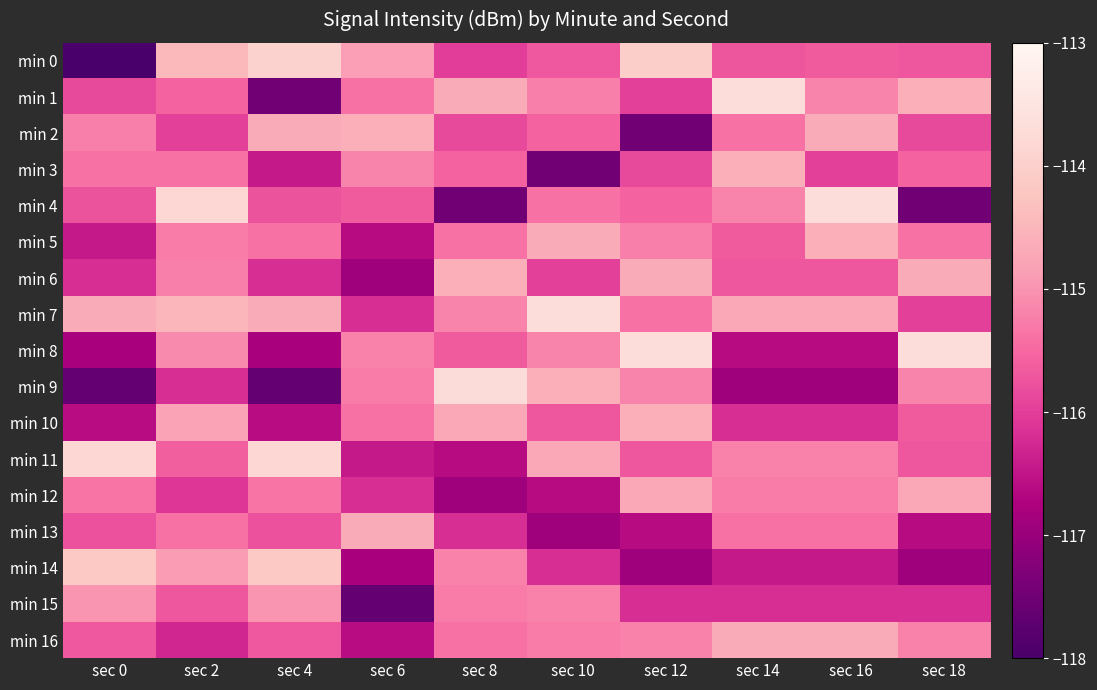

Rank the series at sec 2 from lowest to highest value.

min 16, min 9, min 12, min 2, min 15, min 11, min 1, min 3, min 13, min 5, min 6, min 8, min 14, min 10, min 7, min 0, min 4